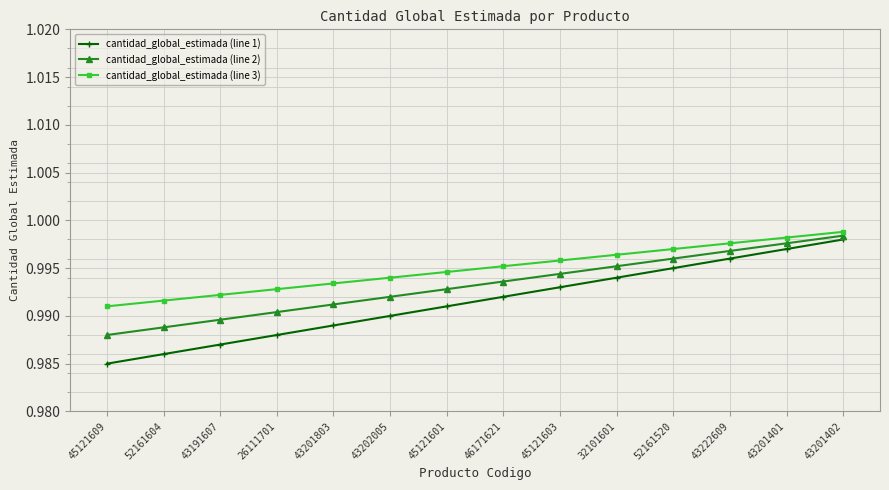

What is the total value across all series at 43201402?

3.0